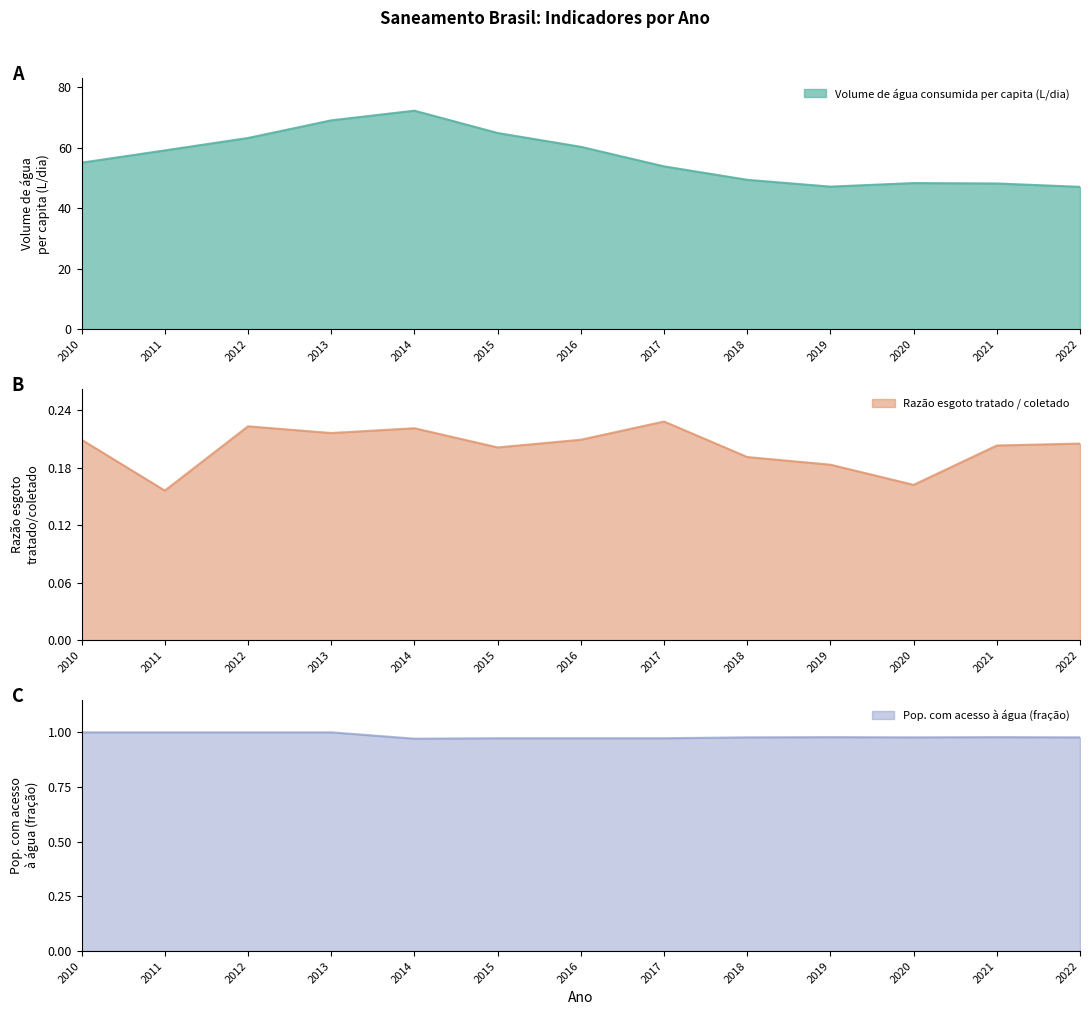

True or false: Volume de água consumida per capita (L/dia) and Pop. com acesso à água (fração) cross at least once.

False